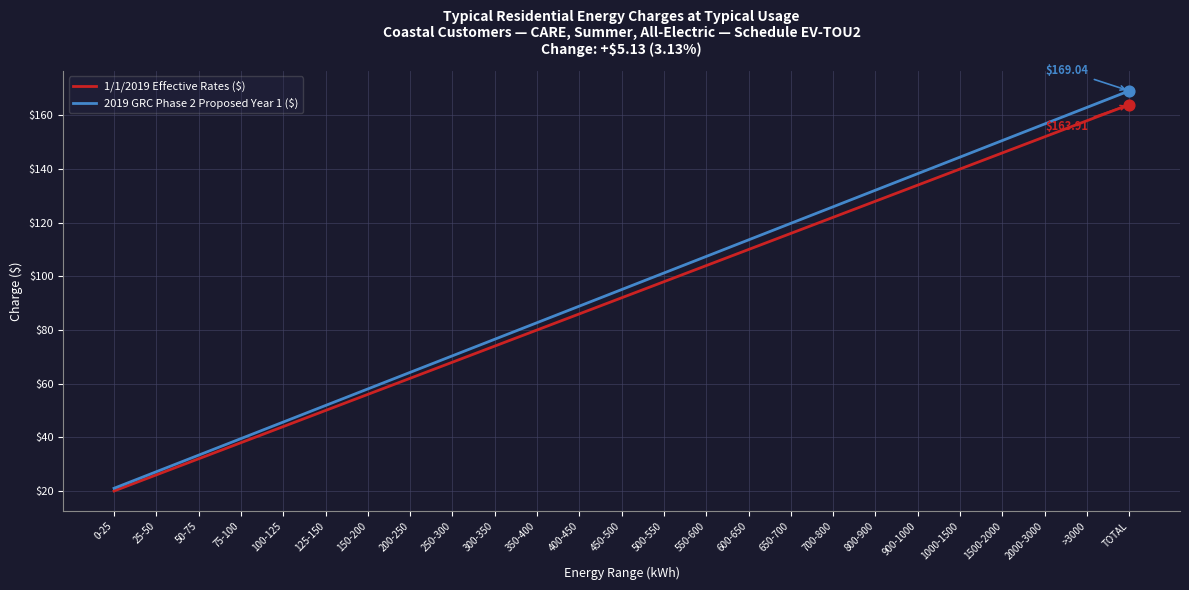

At how many categories does at least one series exceed 85?

14